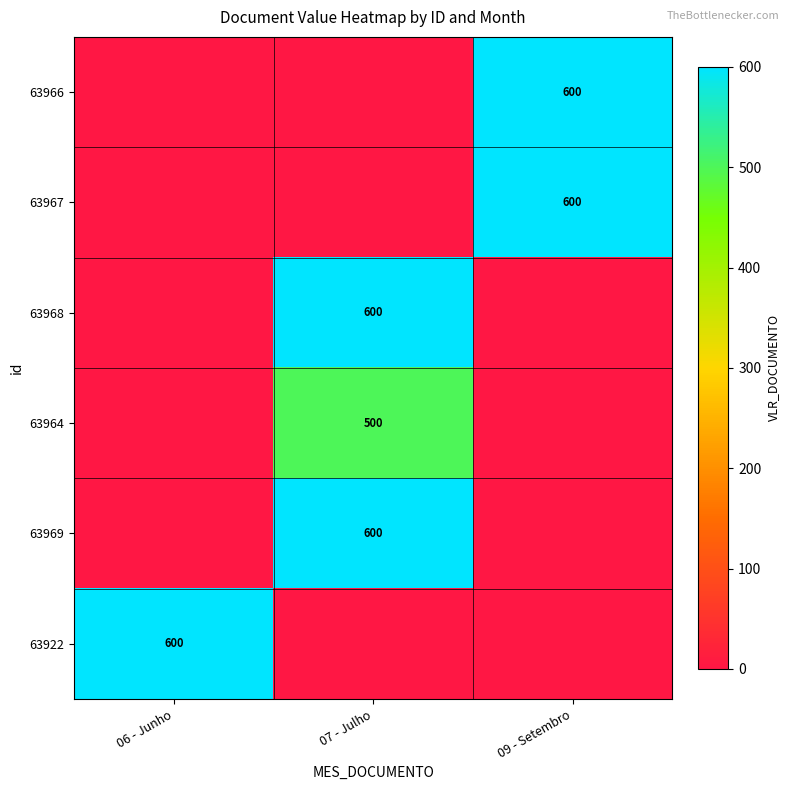

True or false: 63966 has a value of 600 at 09 - Setembro.

True